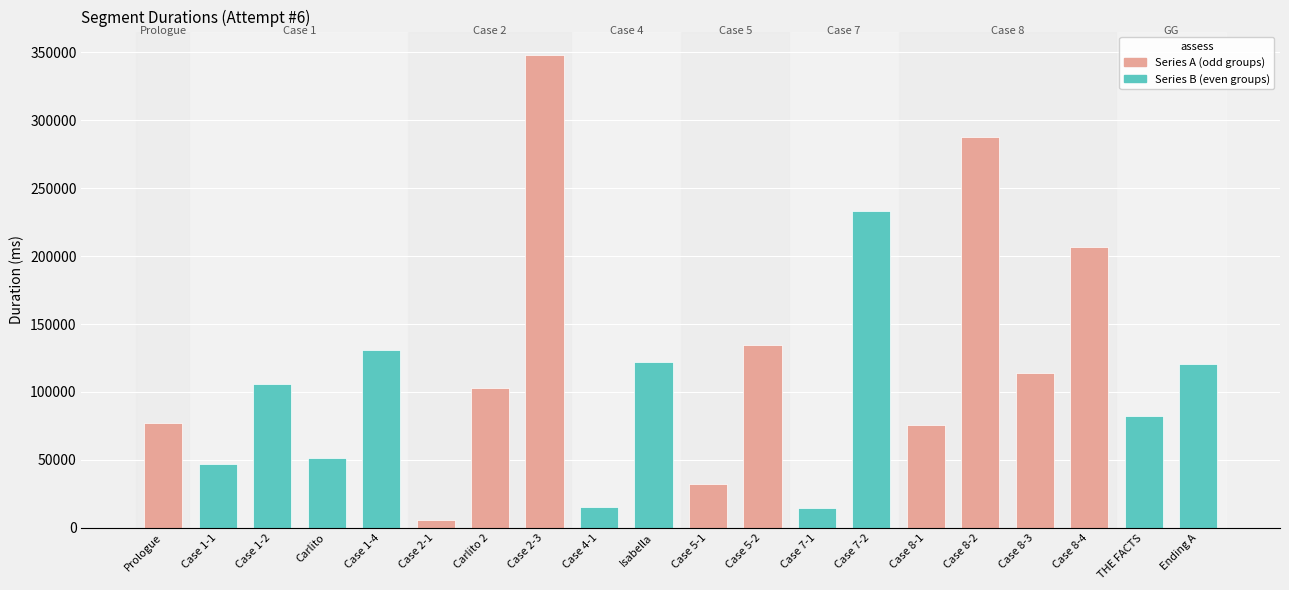

At which label is the value closest to 176937?

Case 8-4